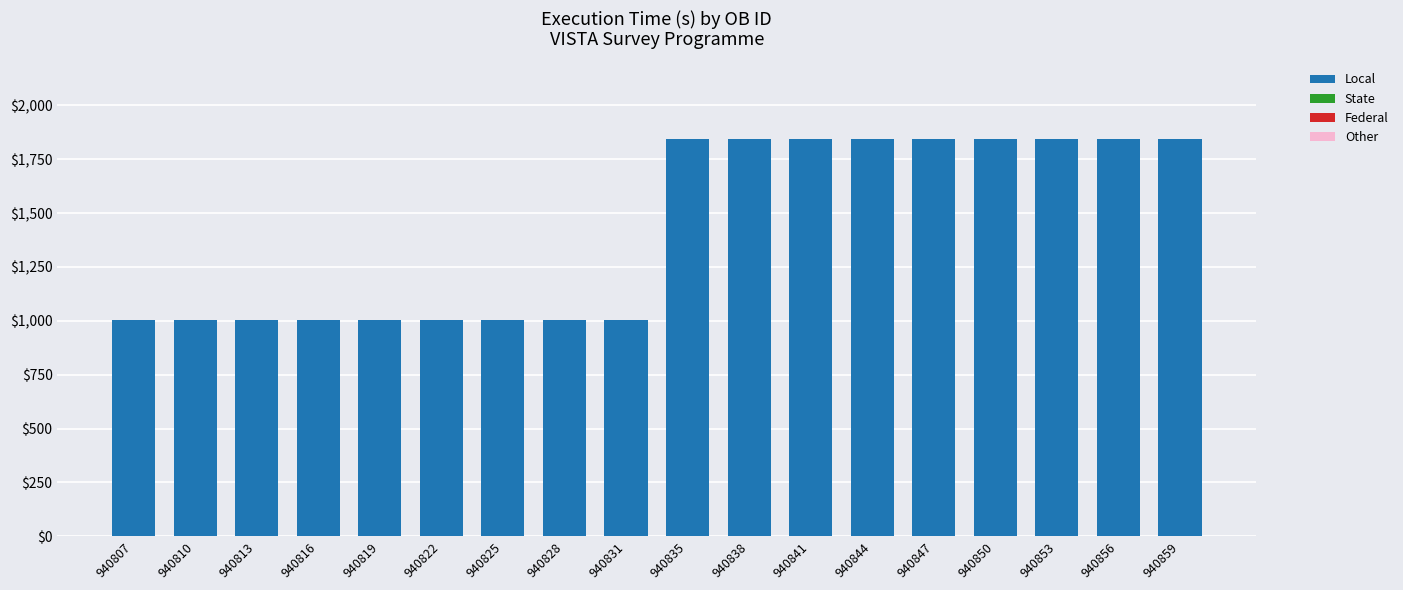

What is the difference between the maximum and minimum values?

840